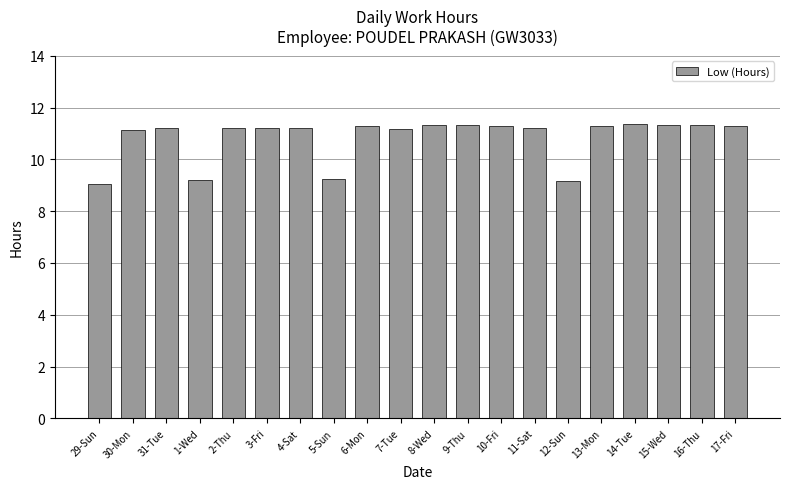

The chart shows a value of 19.9 at 7-Tue. True or false?

False